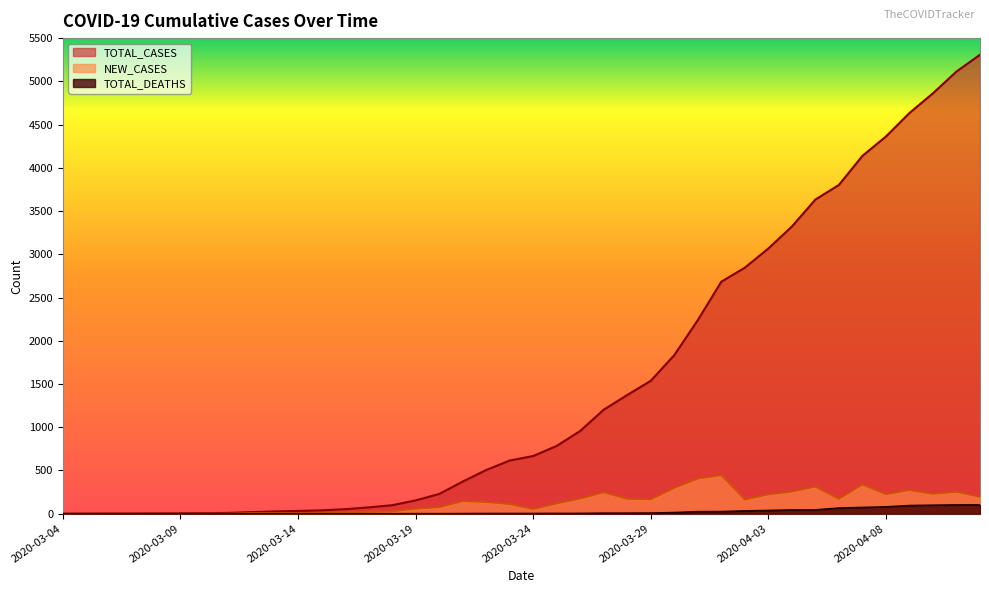

What is the value of the TOTAL_DEATHS point at the 40th from the left?

101